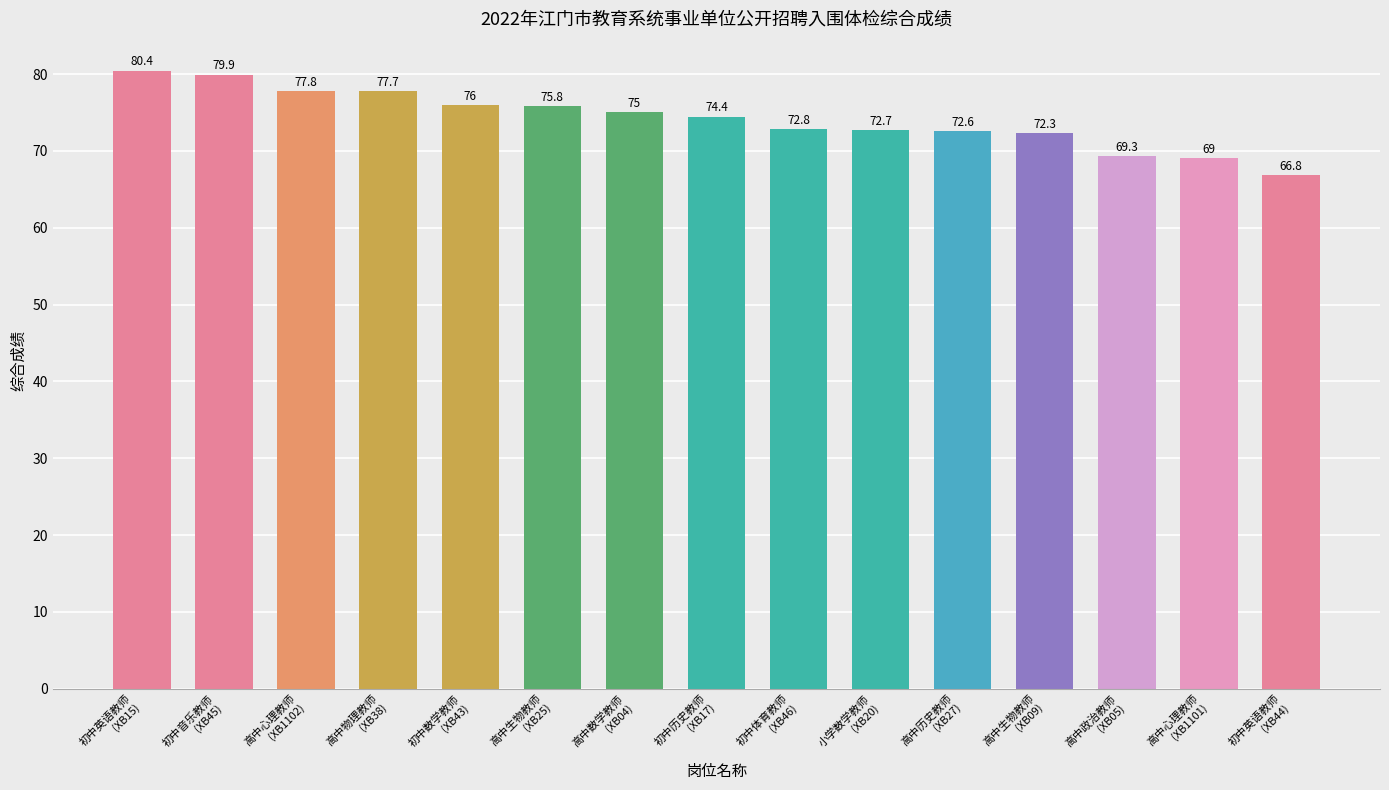

Does the chart contain any negative values?

No